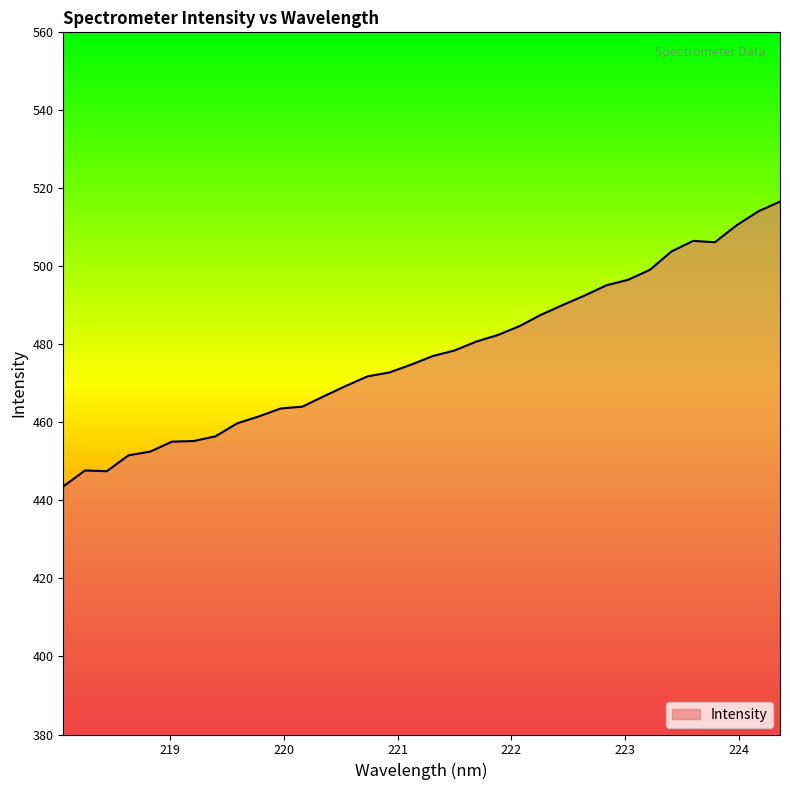

What is the maximum value shown in the chart?

516.6